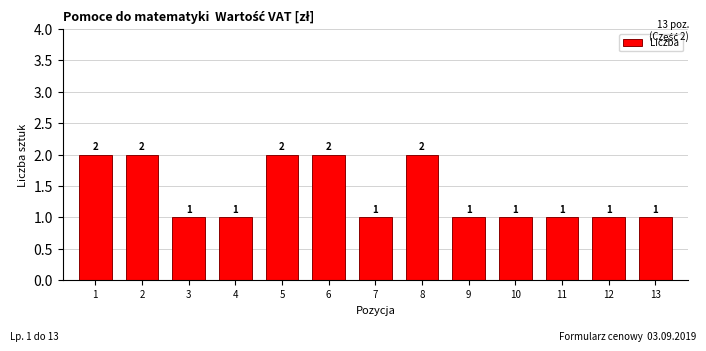

Reading right to left, transcribe all the data shown in this chart.

1	1	1	1	1	2	1	2	2	1	1	2	2